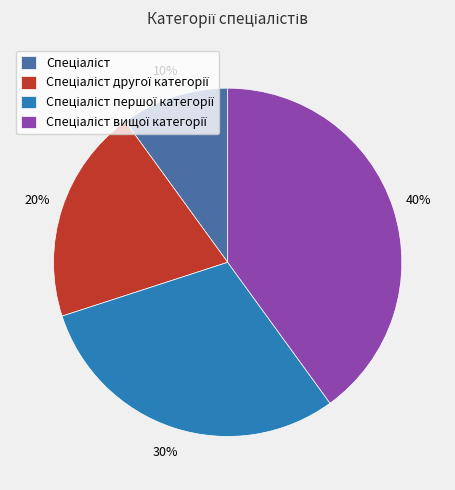

To the nearest percent, what is the difference between the largest and smallest slice percentages?

30%